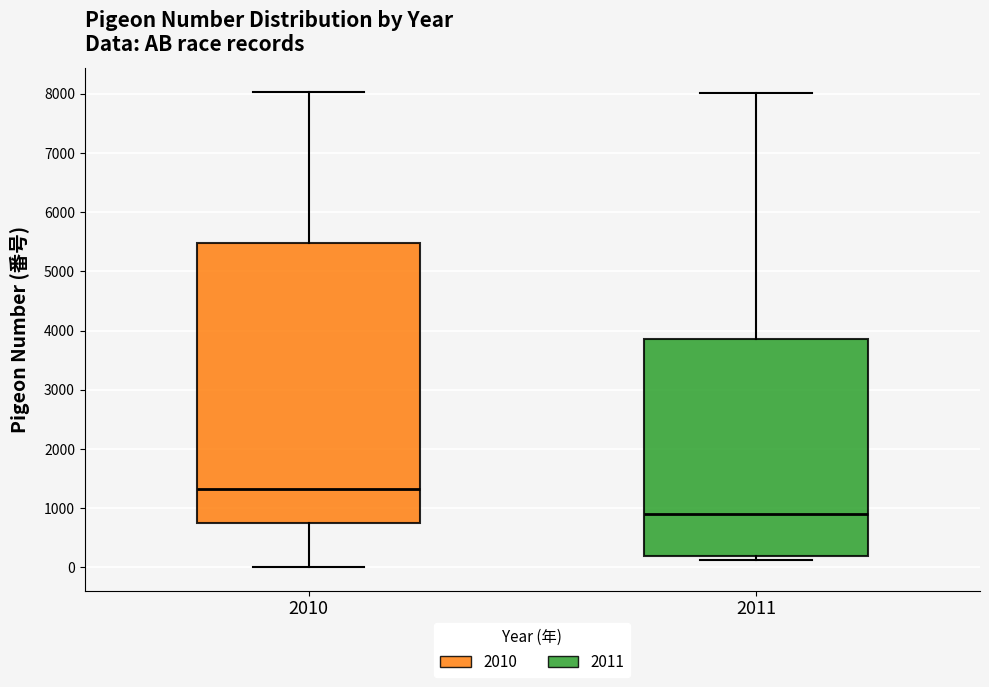

Where does the lower whisker of the box at x = 2010 end on the y-axis? The values are not printed on the chart, so give them approximately, as read against the axis.

0